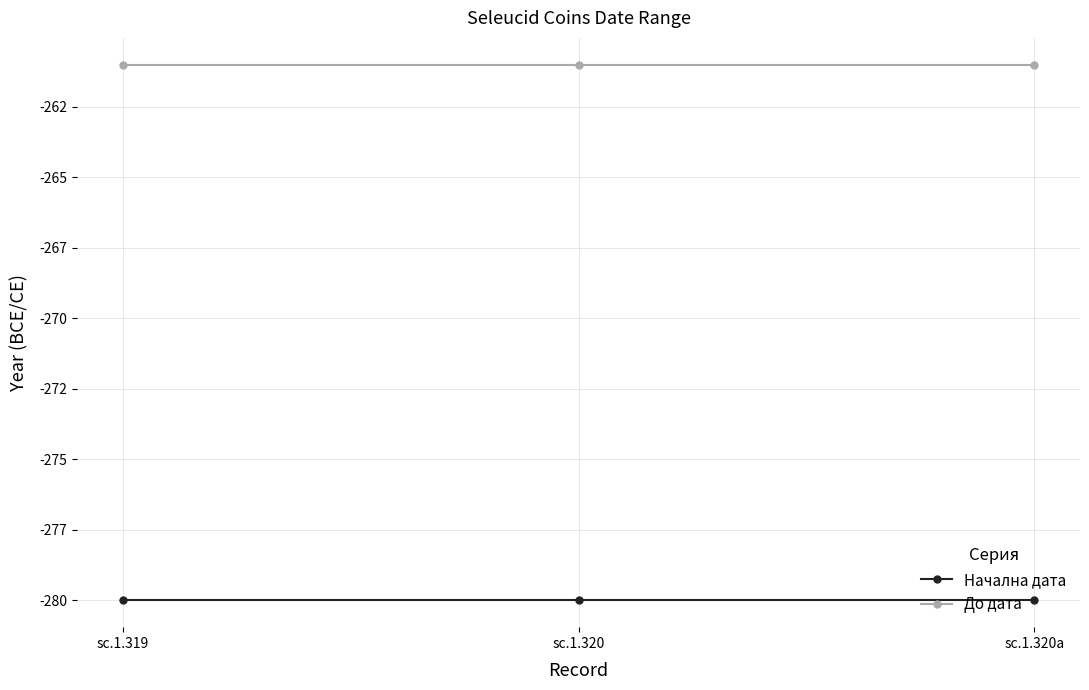

Reading left to right, what are all the values shown in this chart?

Начална дата: sc.1.319=-280	sc.1.320=-280	sc.1.320a=-280
До дата: sc.1.319=-261	sc.1.320=-261	sc.1.320a=-261